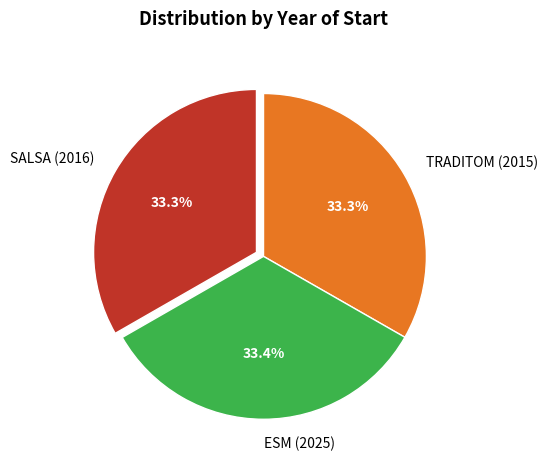

How many slices are in this pie chart?

3